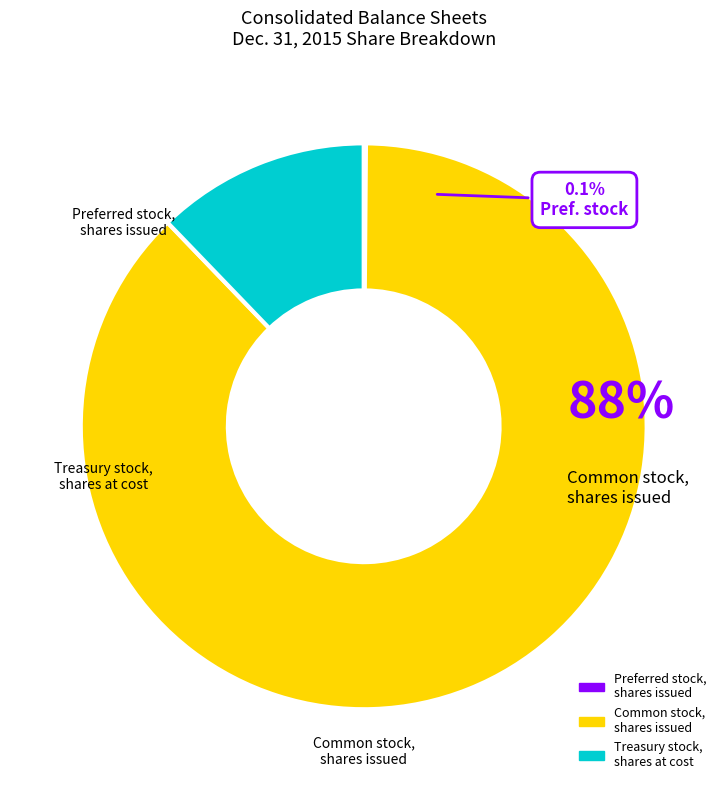

Is there a majority slice in this chart?

Yes